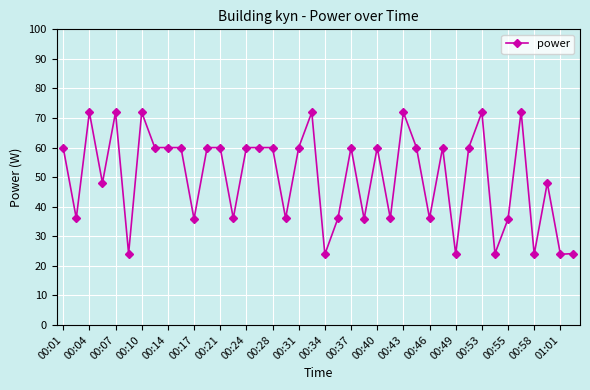

What is the value of the 20th point from the left?

72.0